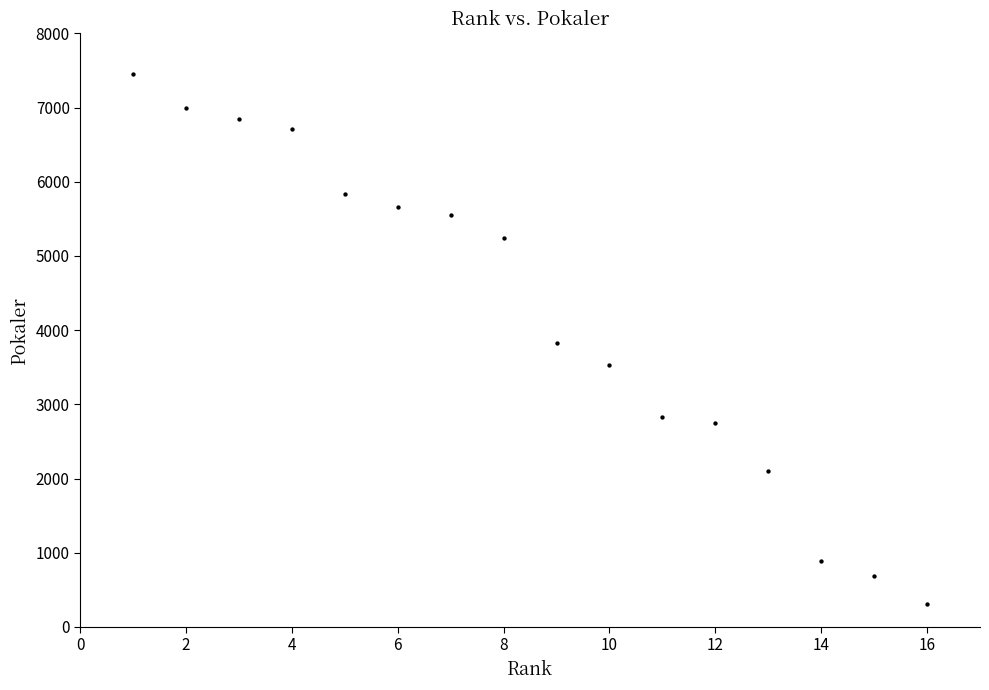

What is the range of X values (max minus min)?

15